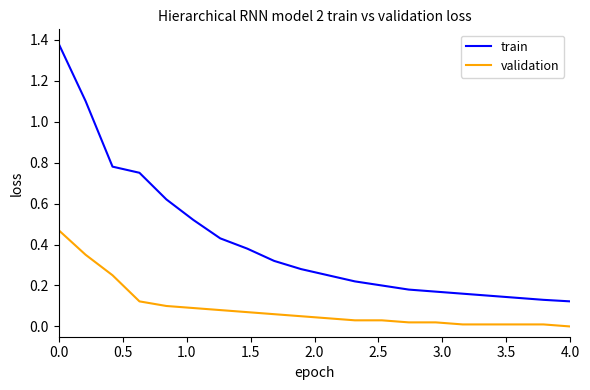

Rank the series by their maximum value, from highest to lowest.

train, validation